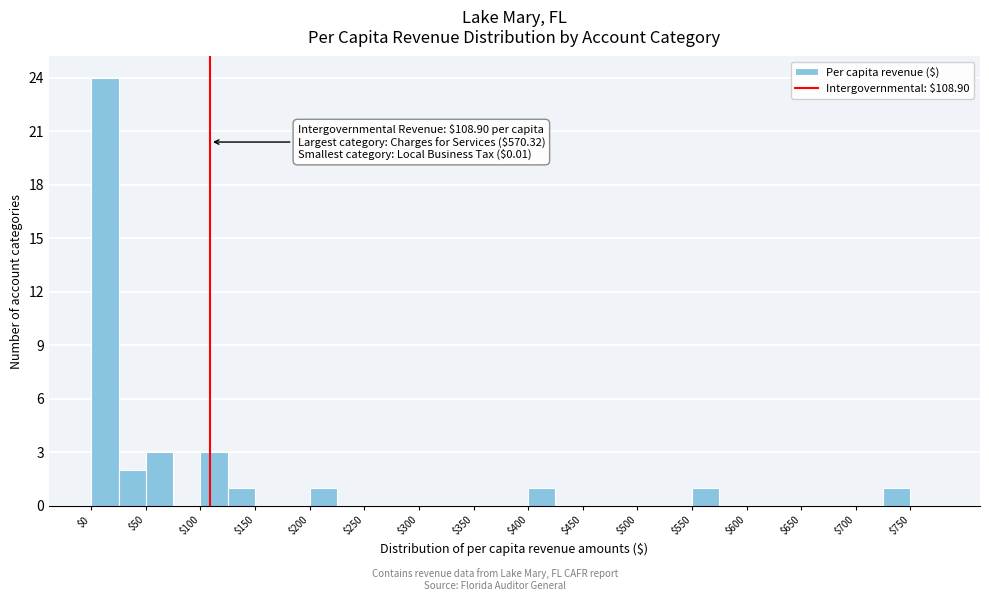

Which range on the x-axis has the tallest bar?

0 to 25